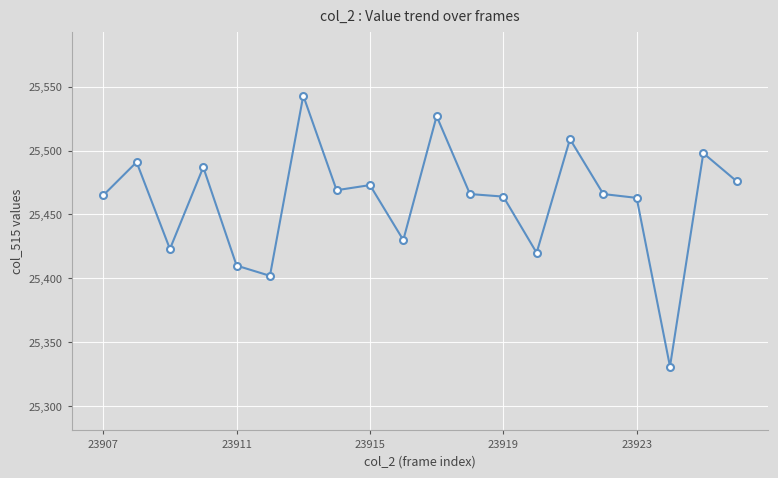

What is the sum of all values?

509213